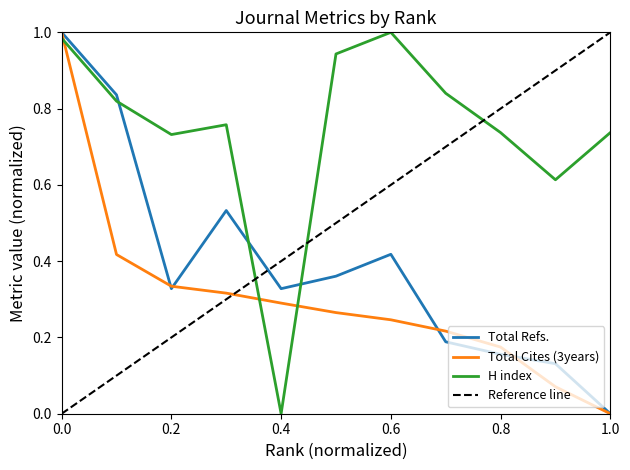

What are all the series names shown in the legend?

Total Refs., Total Cites (3years), H index